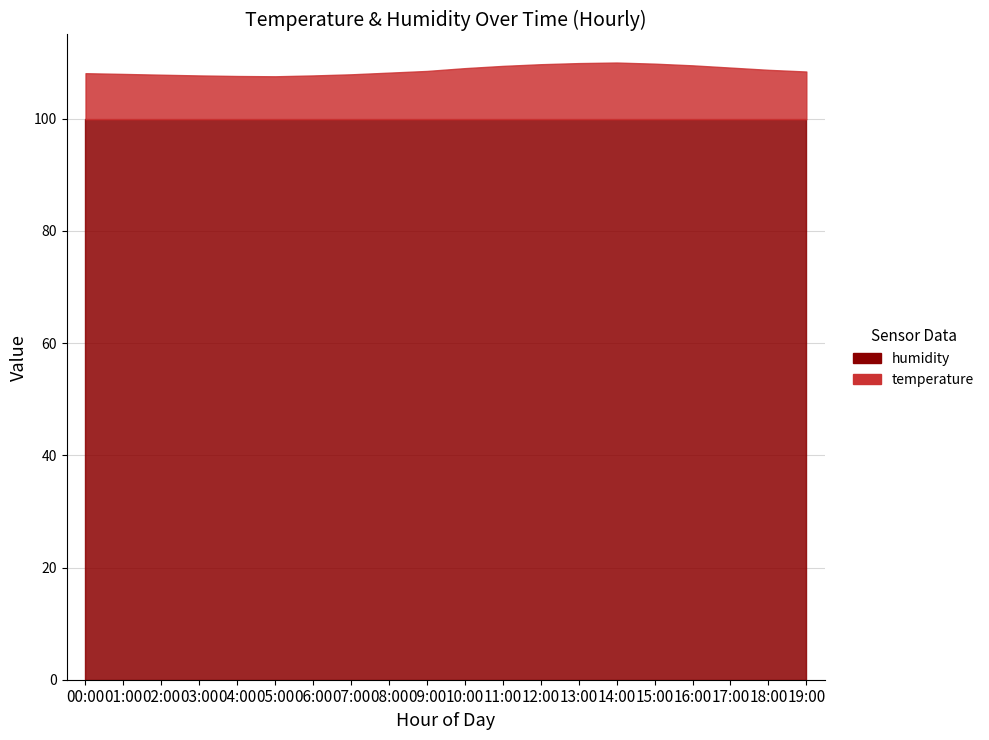

True or false: temperature and humidity intersect in this chart.

False